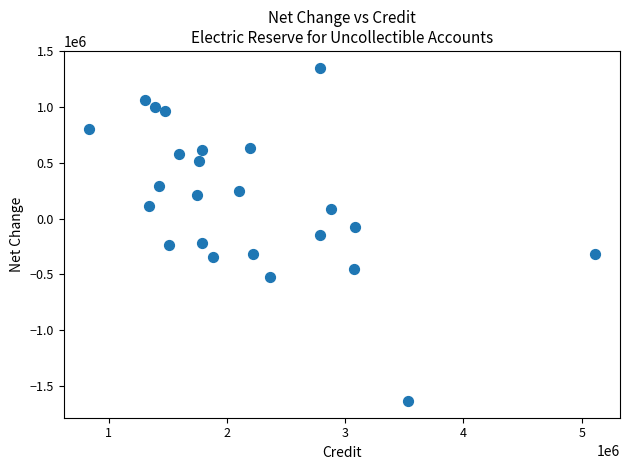

What is the range of X values (max minus min)?

4277427.1